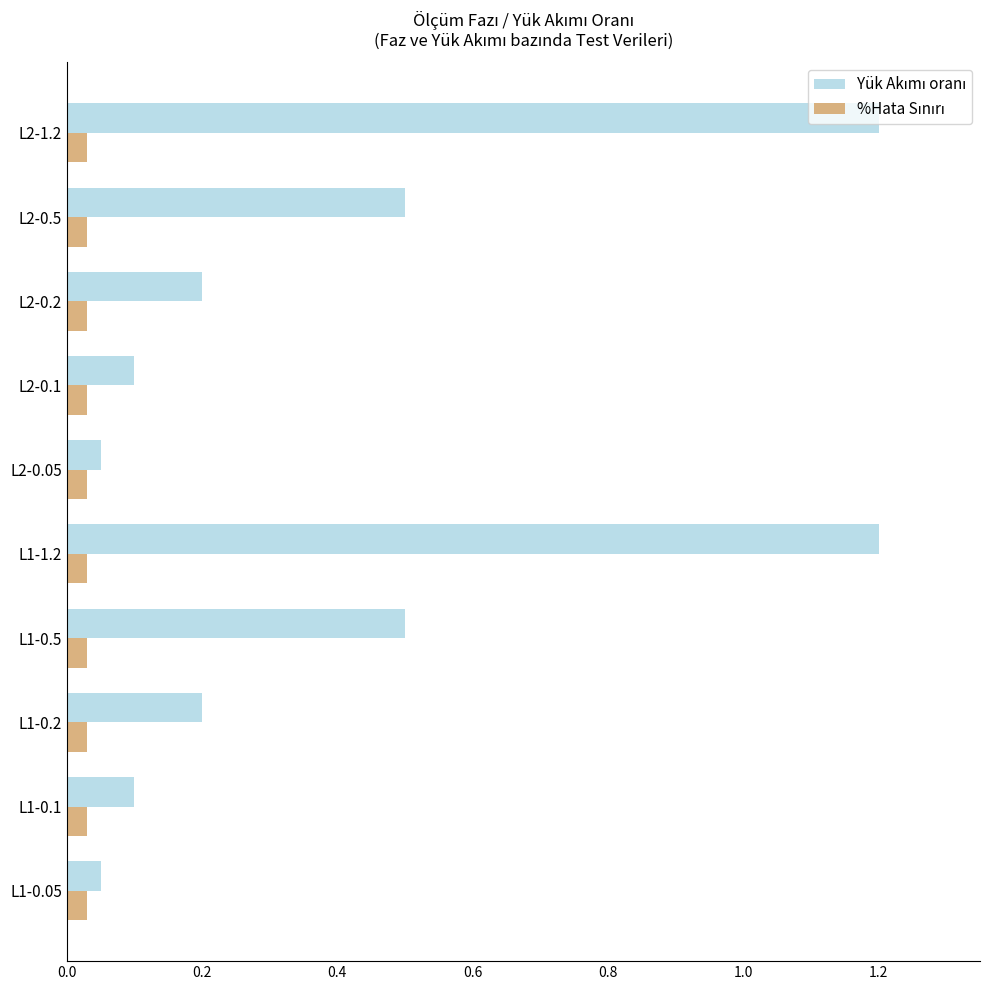

What is the greatest value displayed?

1.2